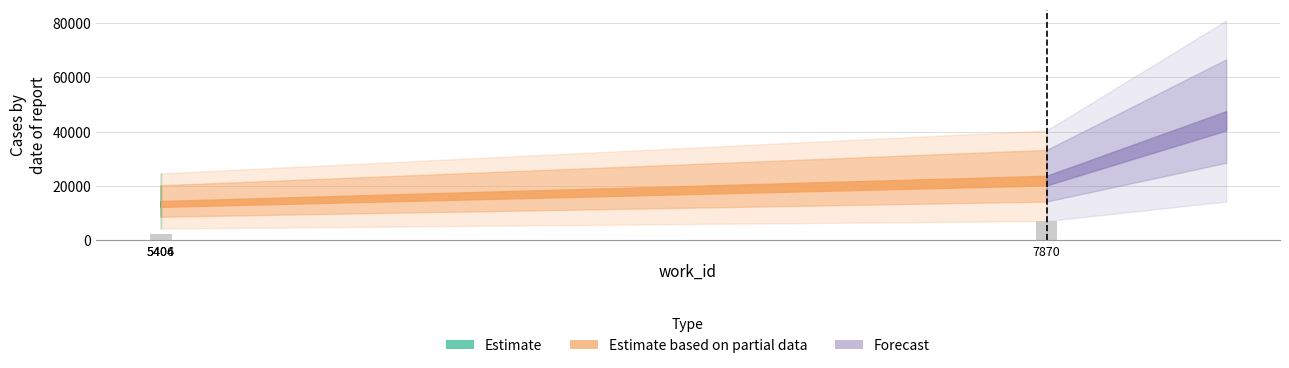

True or false: the data shows 7137.1 at 7870.

True